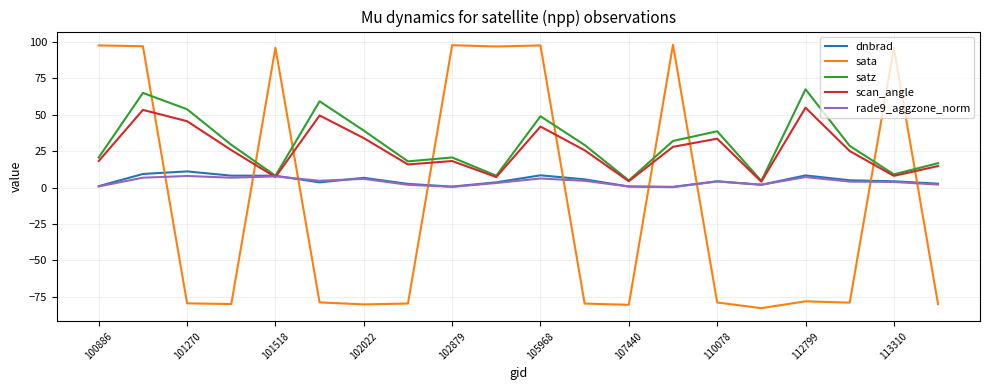

What is the smallest value displayed?

-82.9